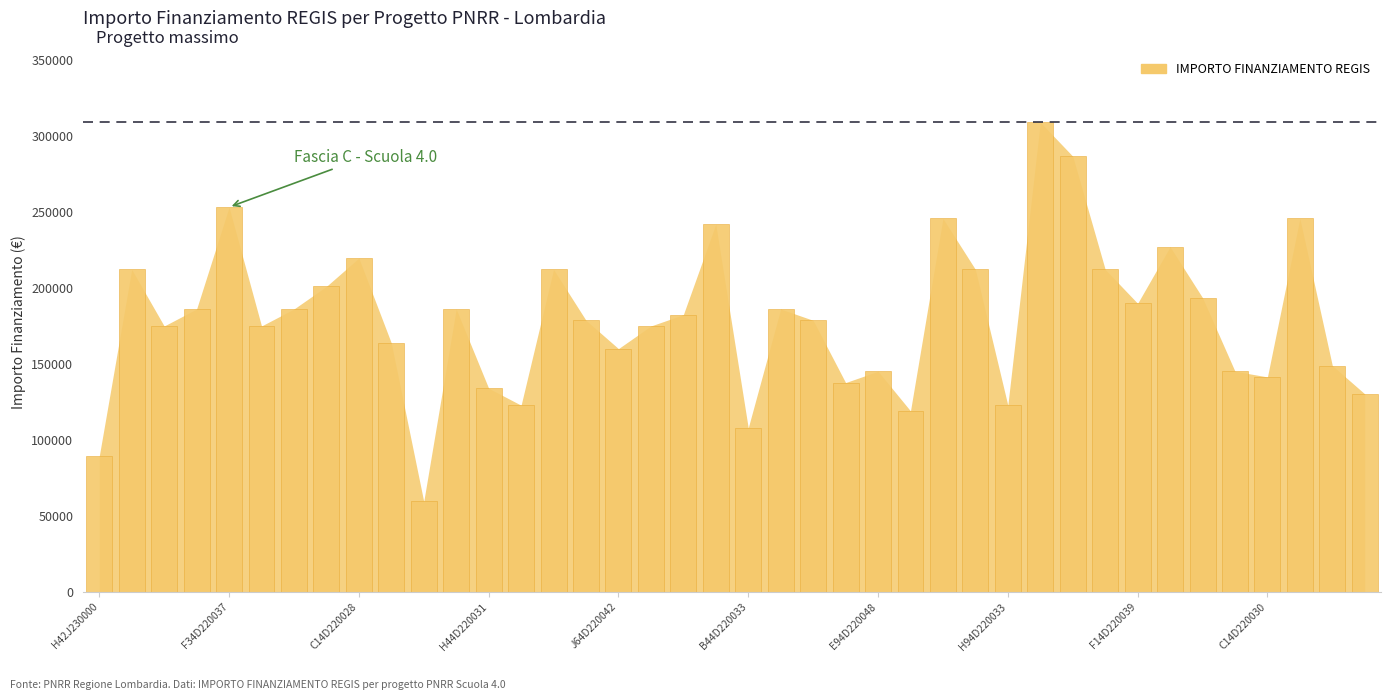

What is the greatest value displayed?

309242.7